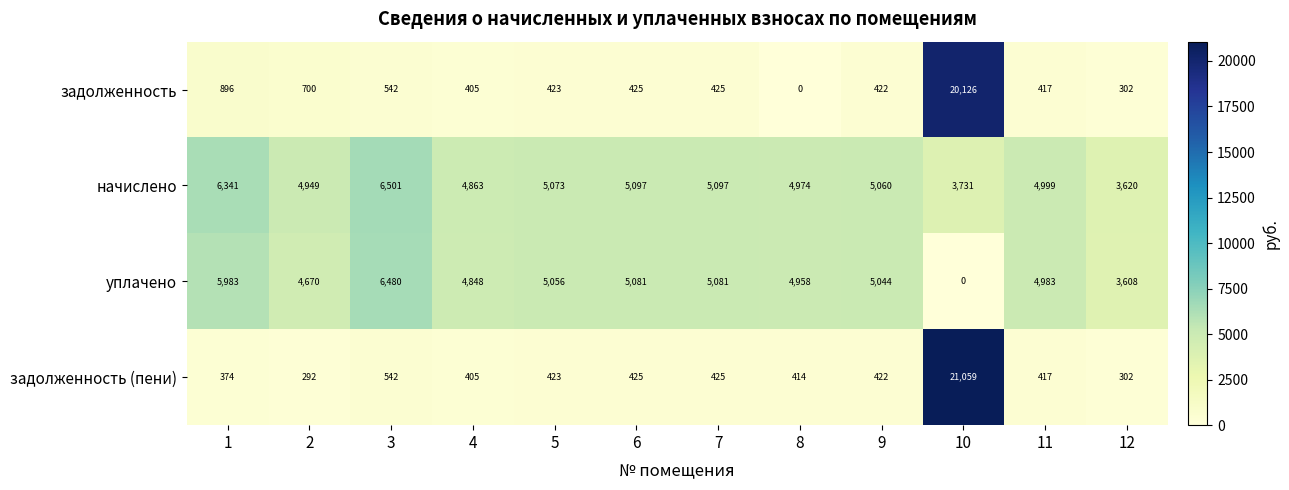

Which series has the largest total across all categories?

начислено